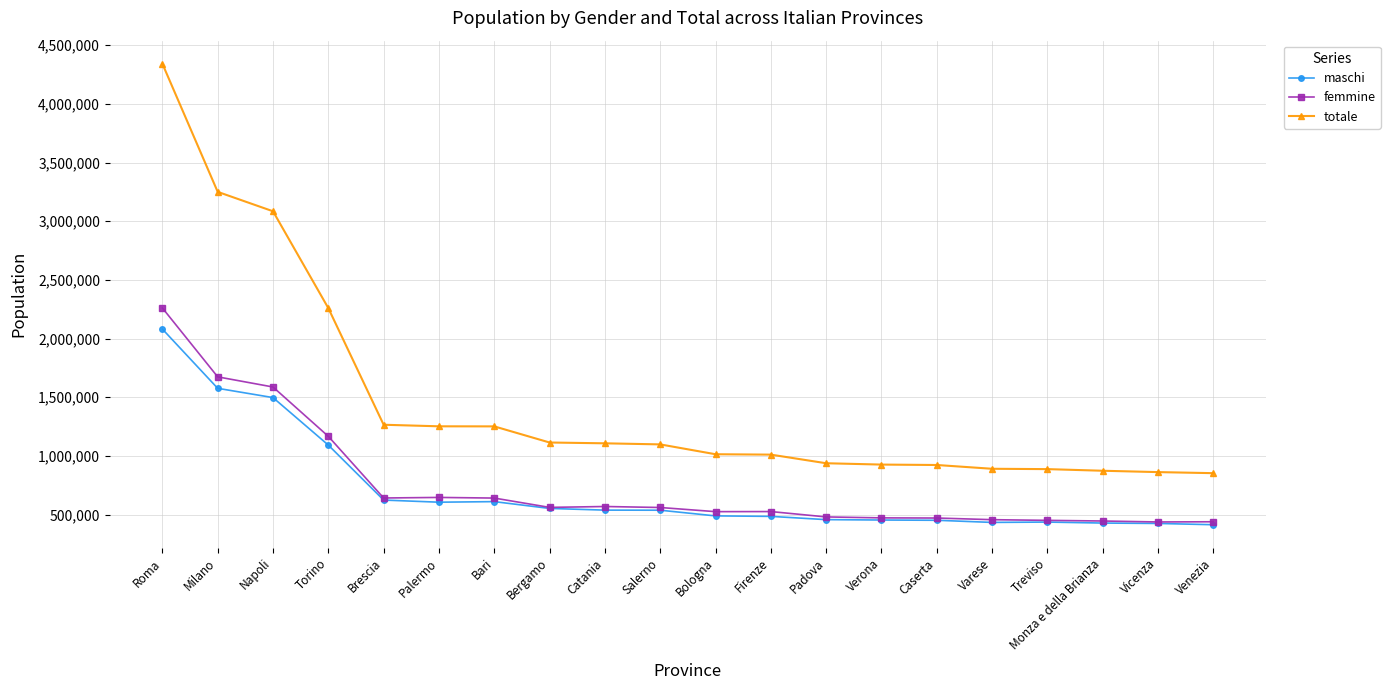

Rank the series by their maximum value, from highest to lowest.

totale, femmine, maschi